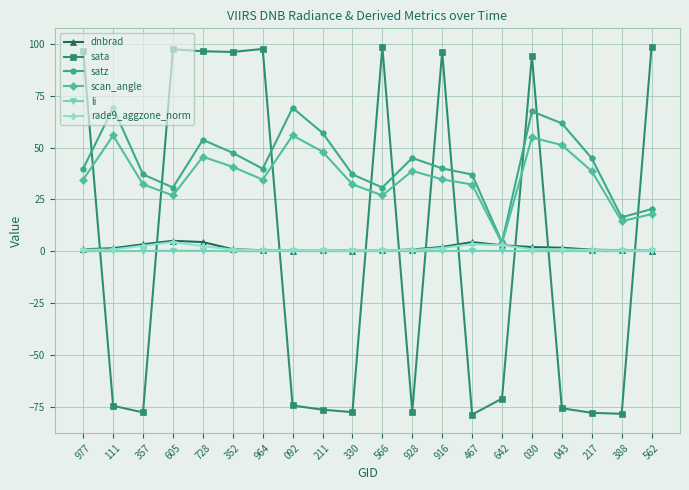

What is the highest value of the satz series?

69.1